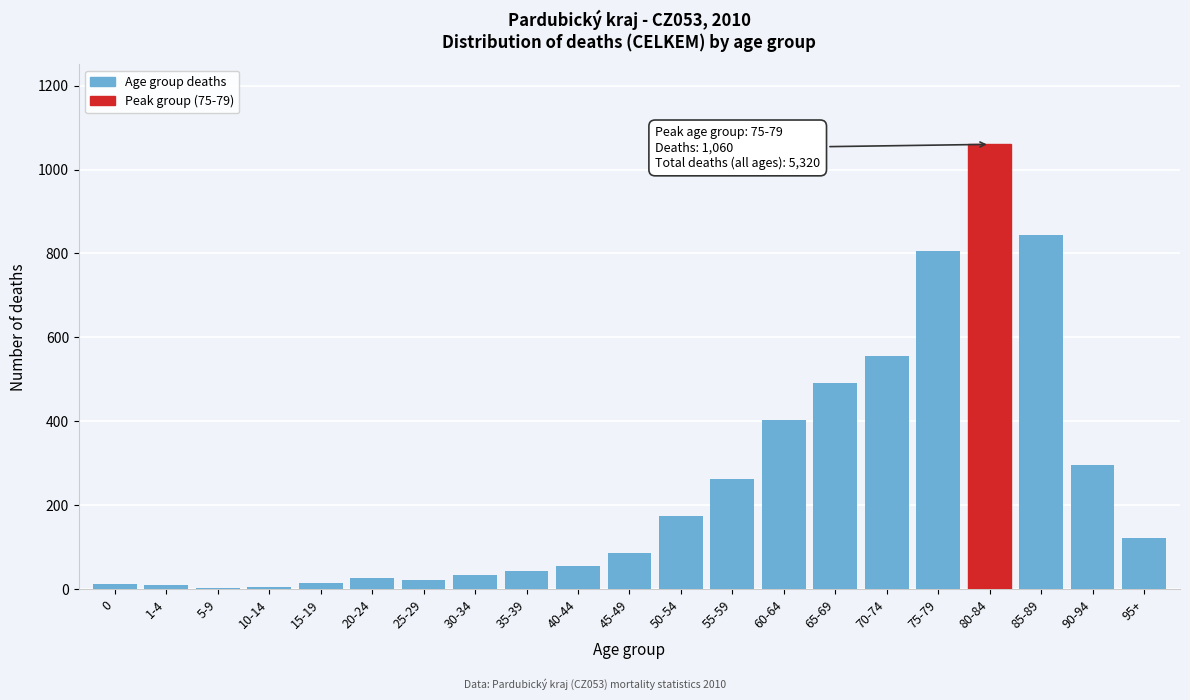

What is the greatest value displayed?

1060